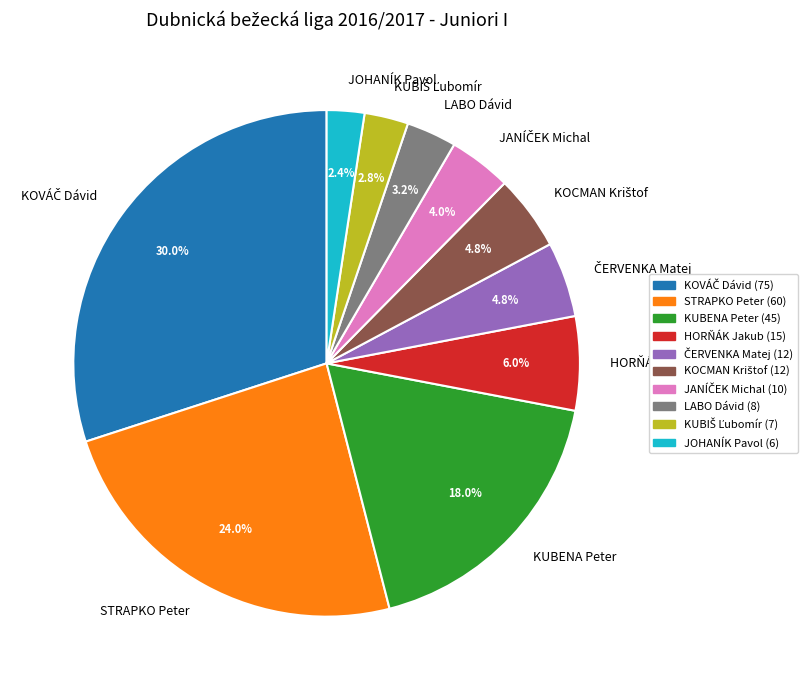

The STRAPKO Peter slice represents 24% of the pie. True or false?

True